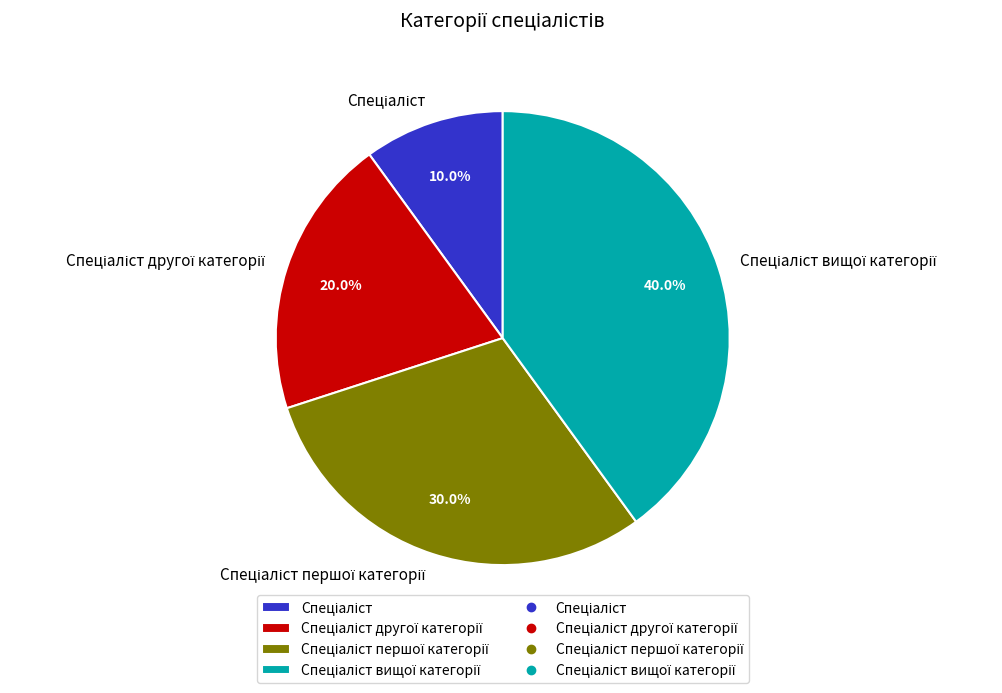

Does any single category account for the majority?

No